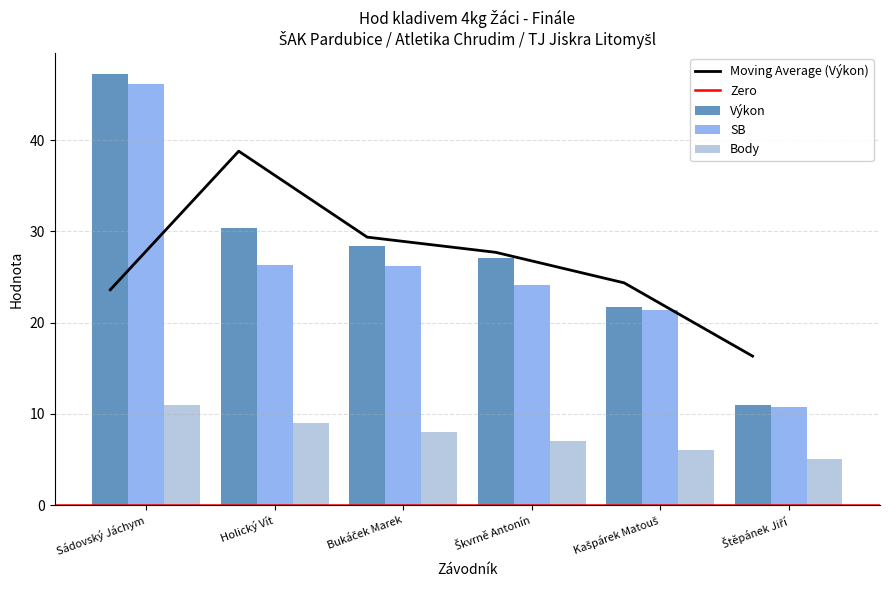

The value of Body at Bukáček Marek is 12.1. True or false?

False